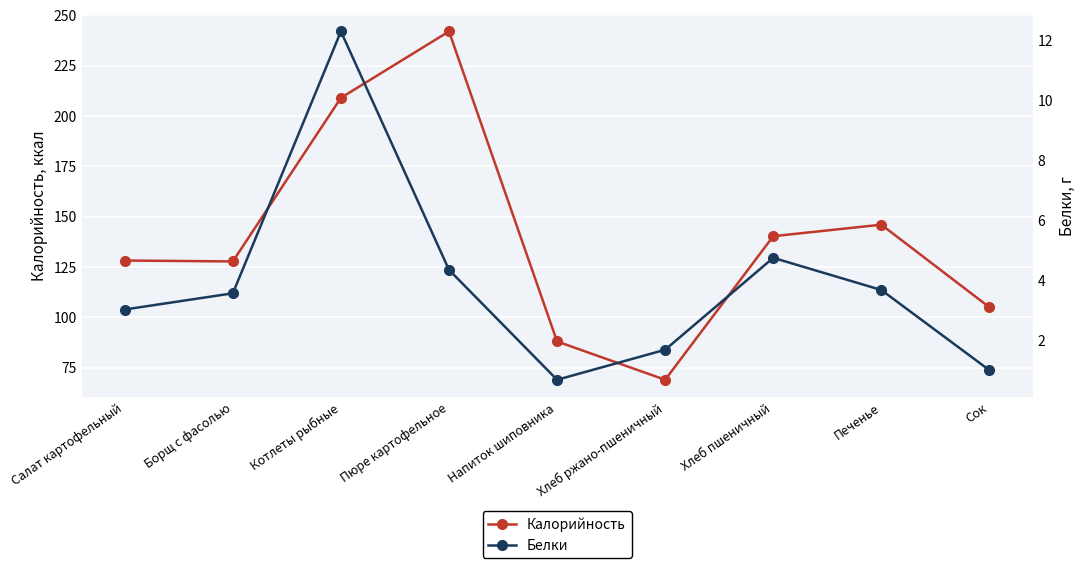

Between Борщ с фасолью and Хлеб ржано-пшеничный, which series saw the biggest shift?

Калорийность